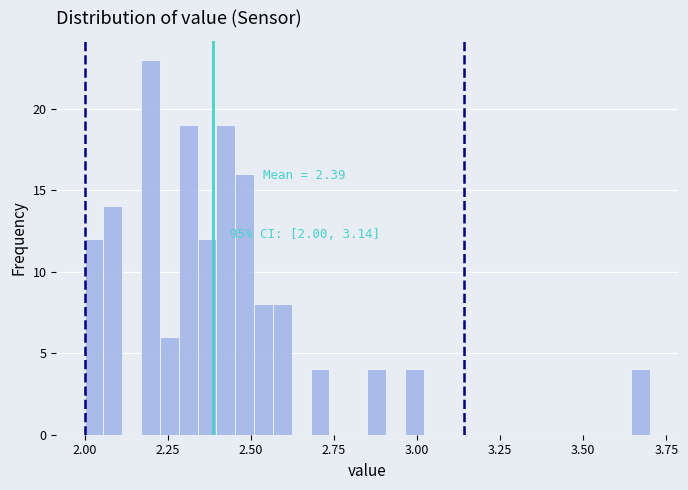

Read against the x-axis, roughly where is the centre of the tallest bar?

2.20